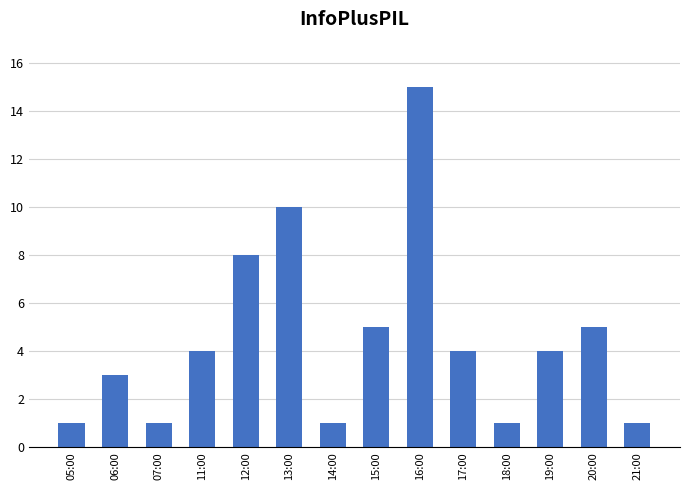

What is the difference between the second highest and minimum values?

9